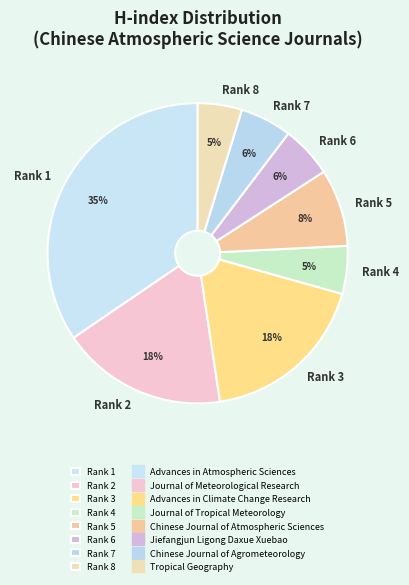

To the nearest percent, what is the average slice percentage?

12%